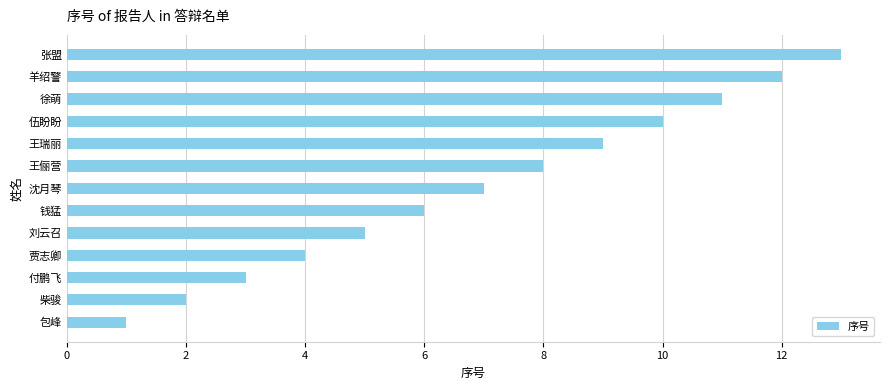

The chart shows a value of 7 at 沈月琴. True or false?

True